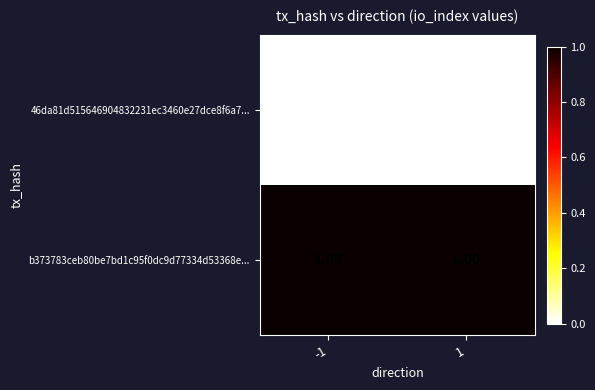

What is the total value across all series at -1?

1